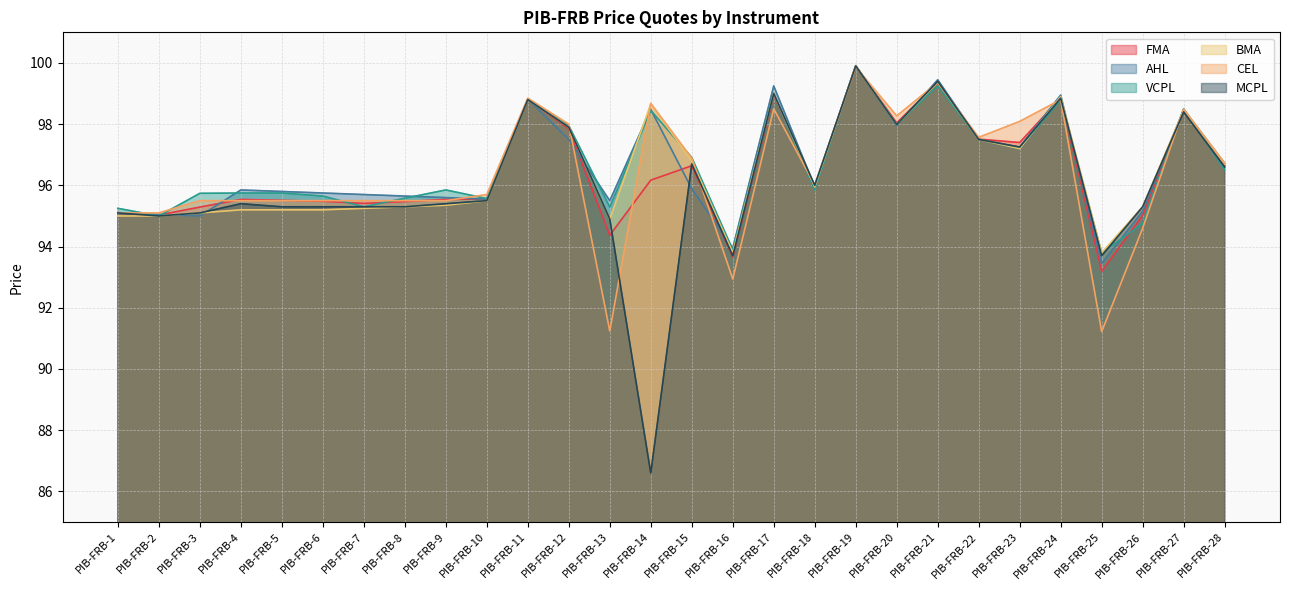

How many lines are shown in the chart?

6